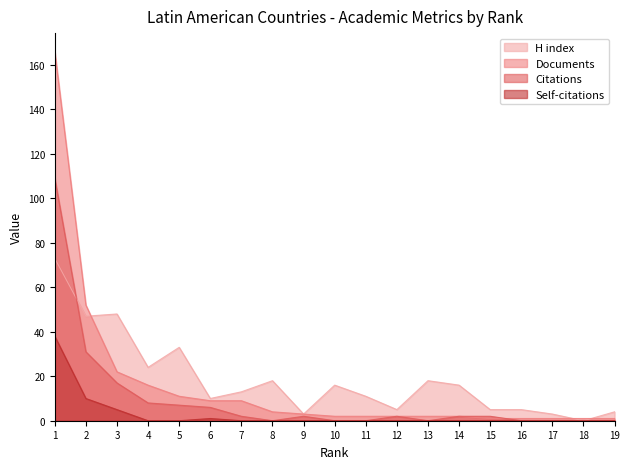

At which category is the sum across all series the highest?

1